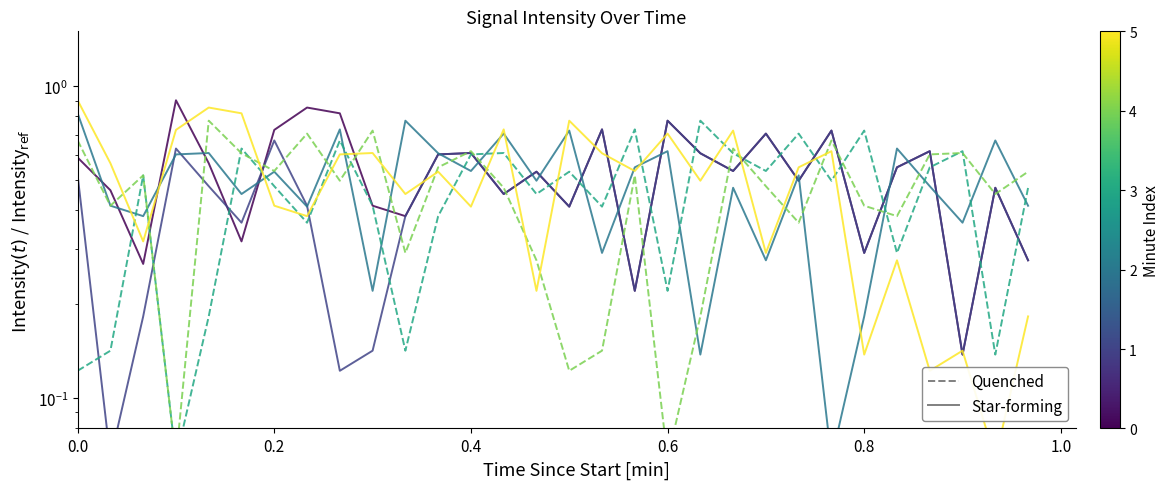

At 0.2, list the series in order from largest to smallest.

Minute 5, Minute 0, Minute 2, Minute 4, Minute 3, Minute 1